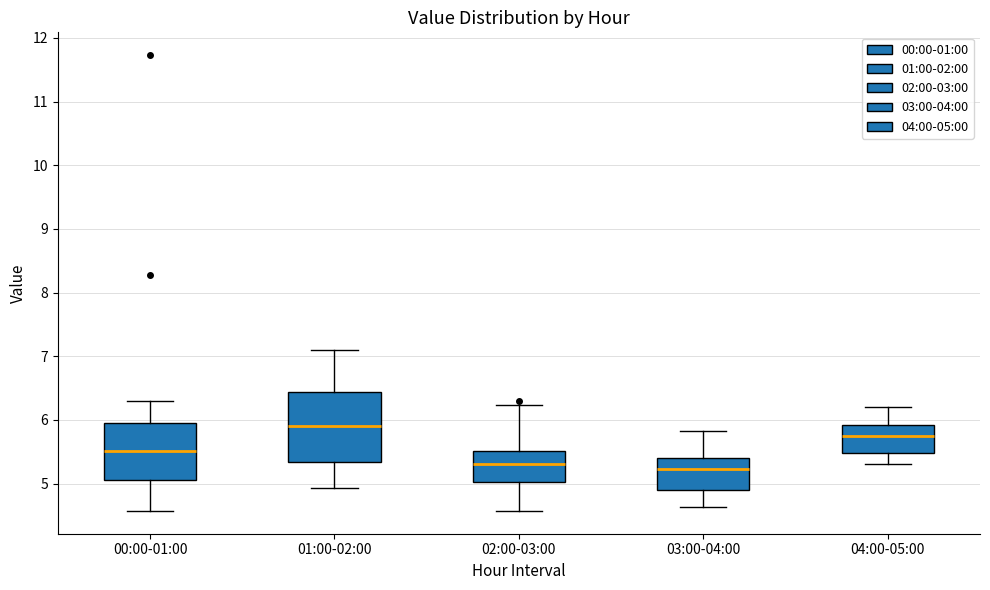

Where does the lower whisker of the box for 04:00-05:00 end on the y-axis? The values are not printed on the chart, so give them approximately, as read against the axis.

5.3